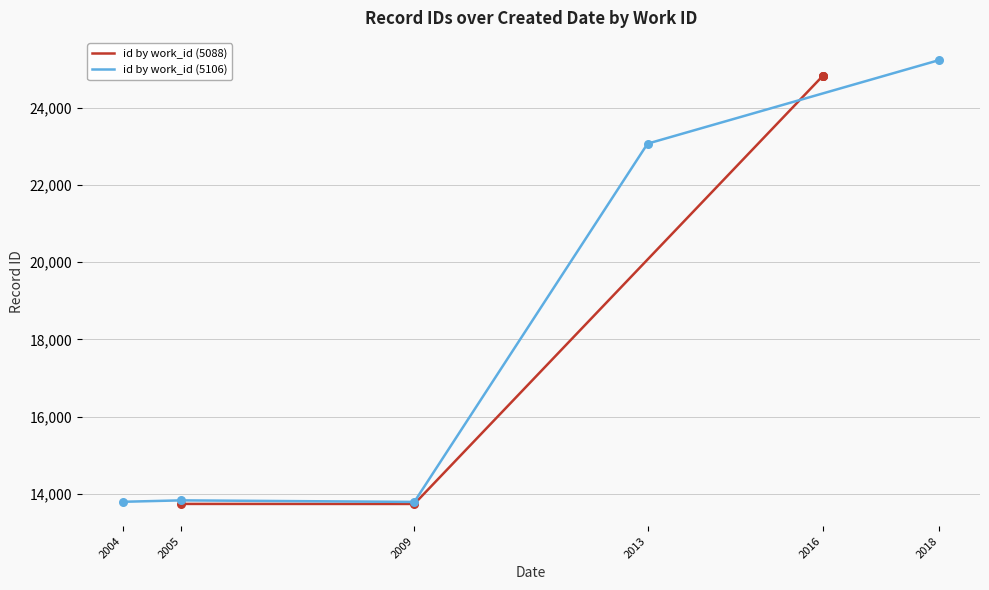

At how many categories does at least one series exceed 13839?

3